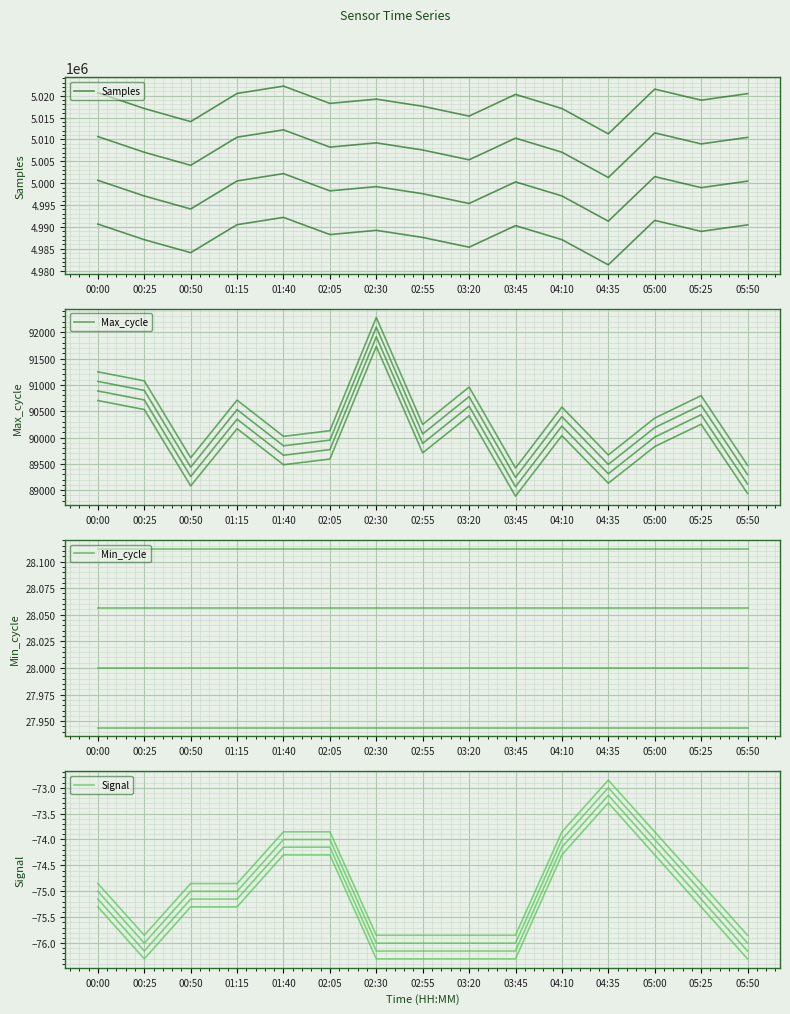

At which label is Max_cycle closest to 90489?

05:25